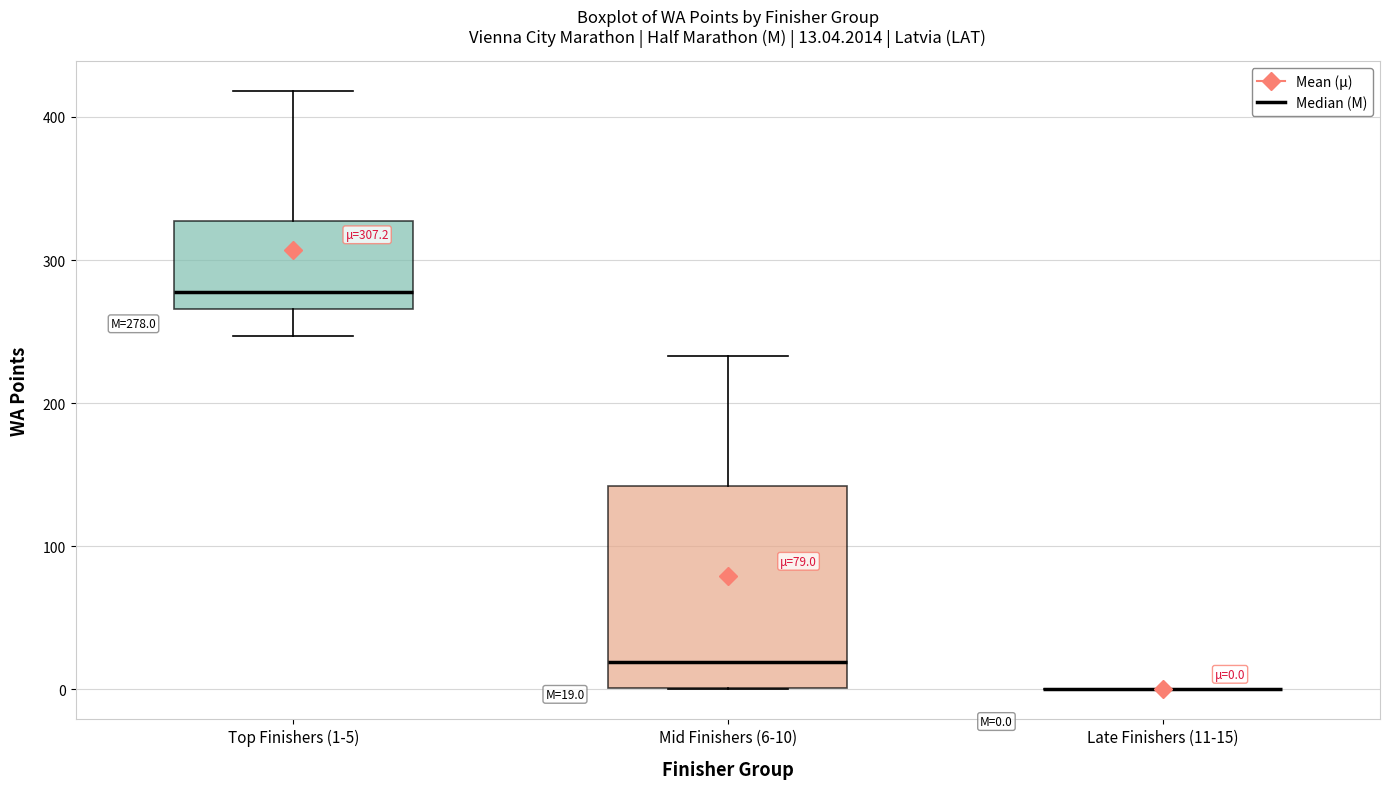

Which box is the tallest, from its lower edge to its upper edge?

Mid Finishers (6-10)